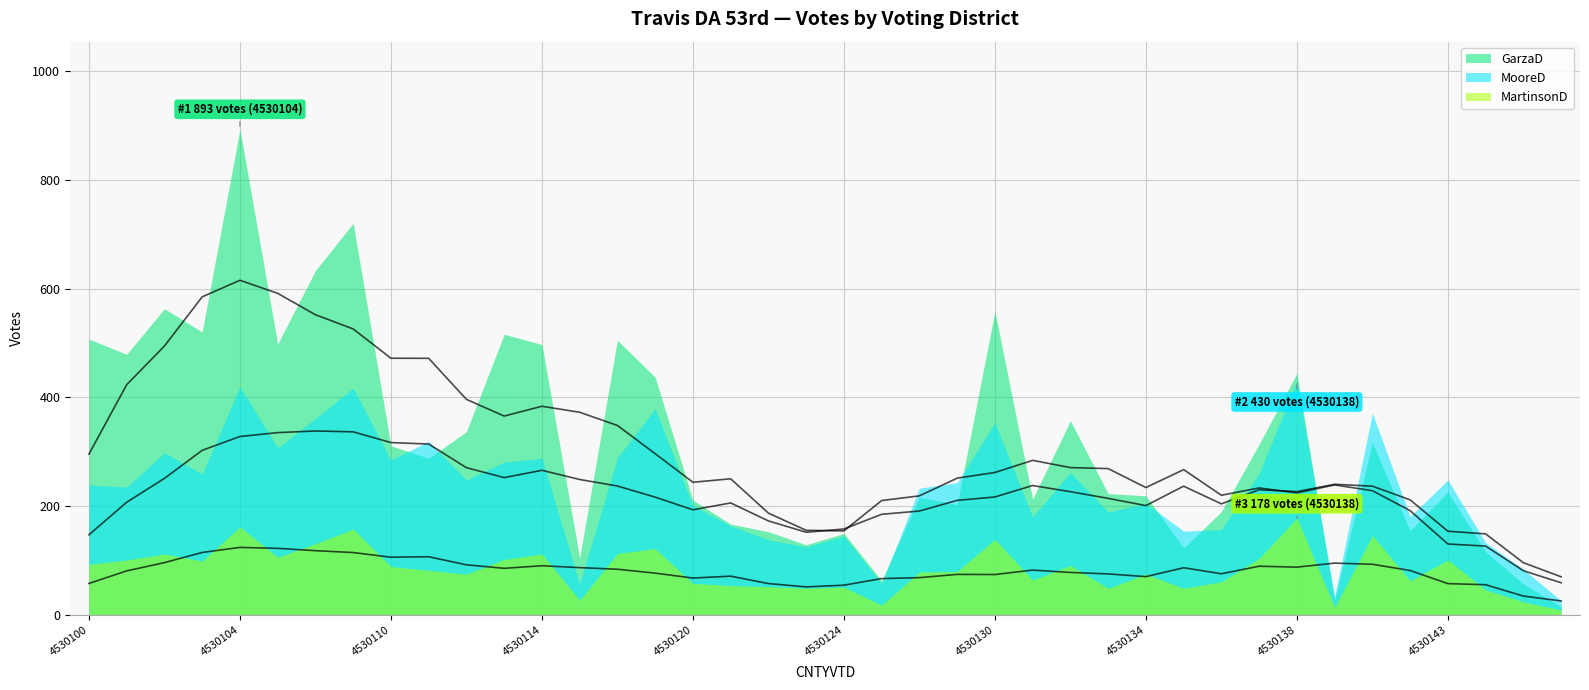

Which series has the largest total across all categories?

GarzaD